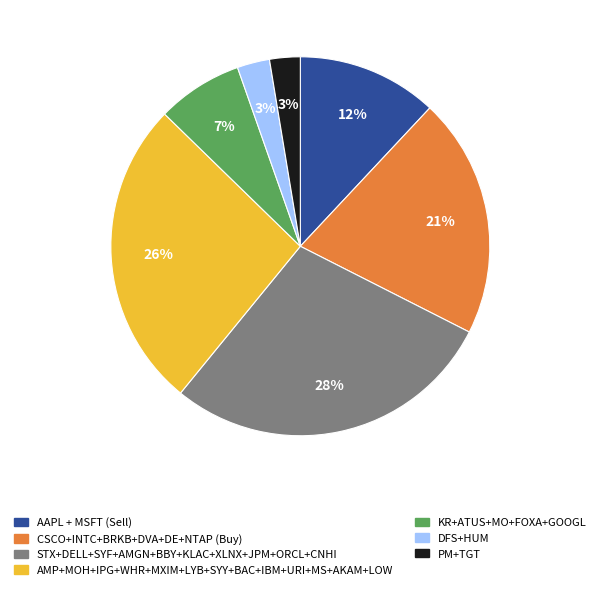

Is there any slice that represents more than half of the pie?

No